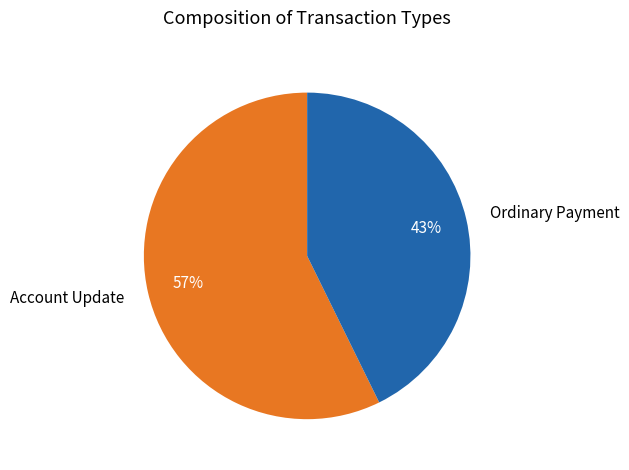

Is it true that Account Update is 57% of the pie?

True